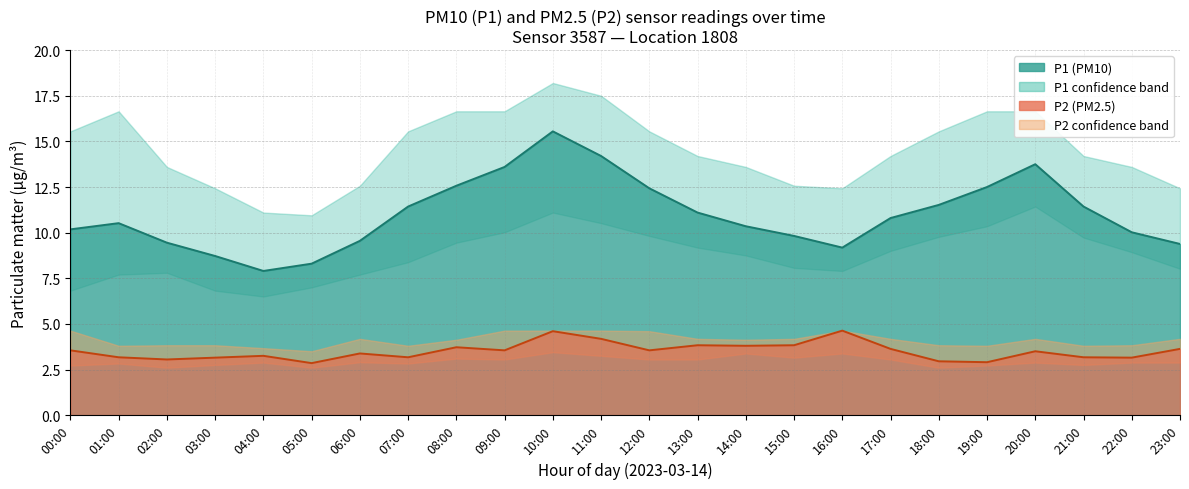

At how many categories does at least one series exceed 13?

17